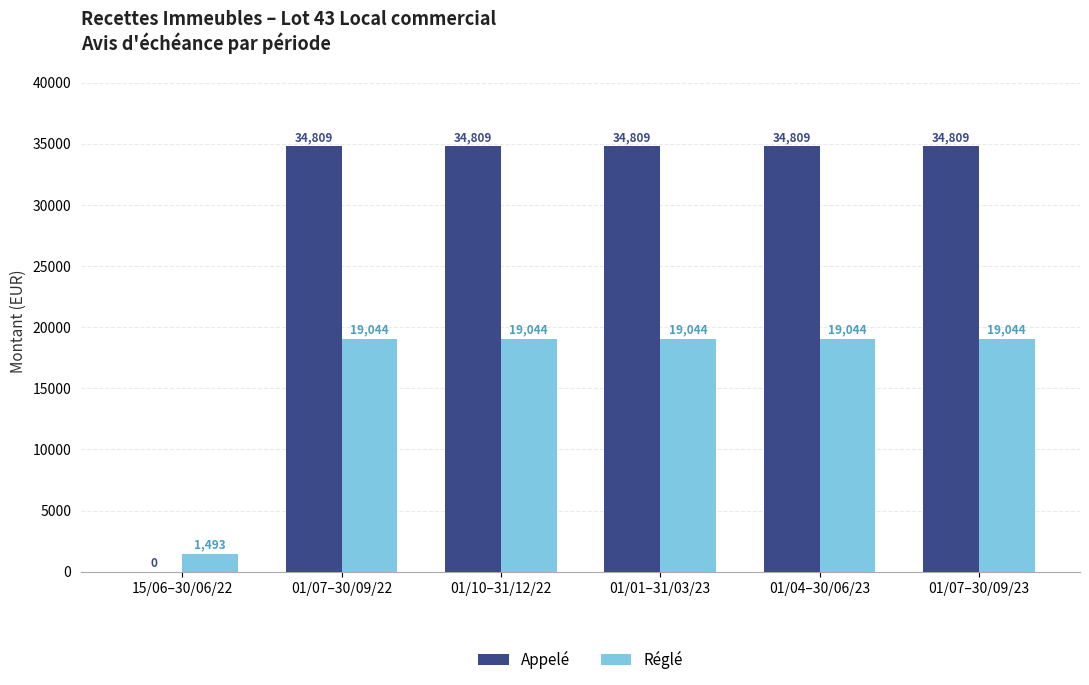

What is the highest value of the Appelé series?

34808.7